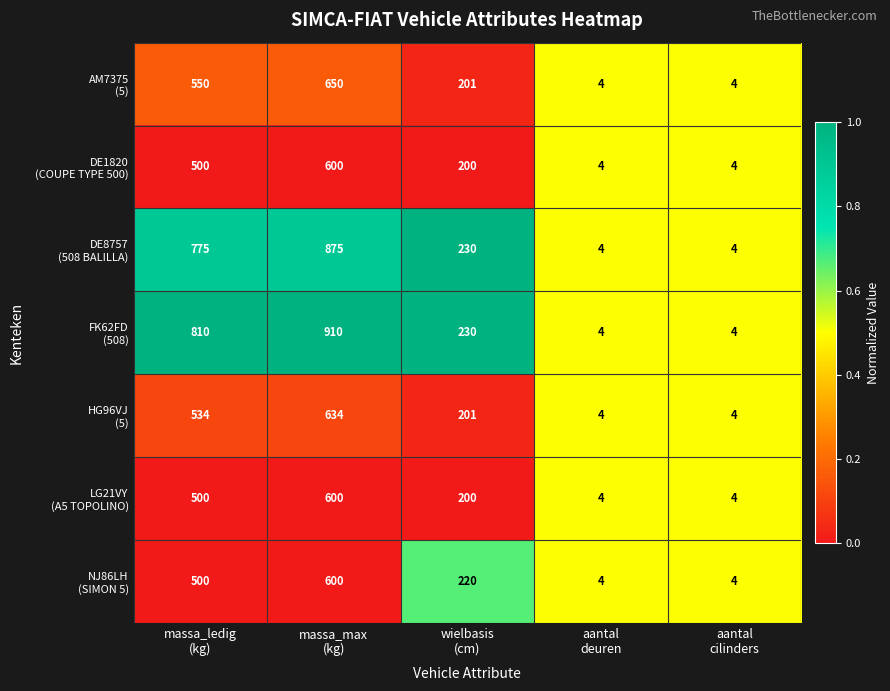

At how many categories does at least one series exceed 89?

3